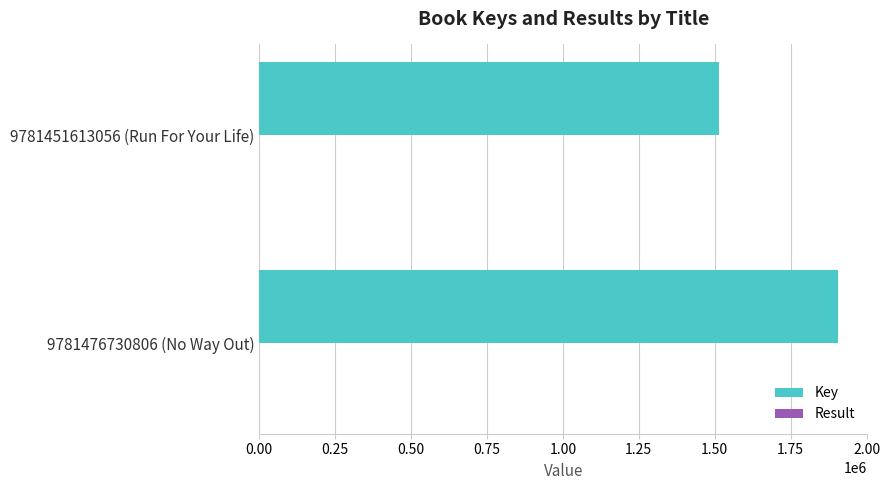

Which series has the largest total across all categories?

Key